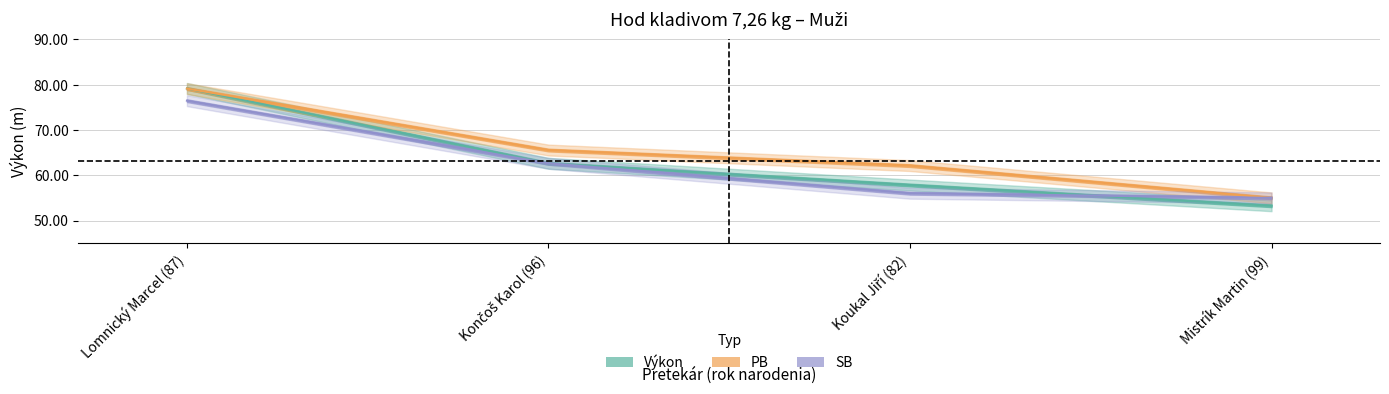

Reading left to right, list all the values displayed in this chart.

Výkon: 79.2	62.7	57.9	53.3
PB: 79.2	65.6	62.2	55.0
SB: 76.5	62.7	56.0	55.0